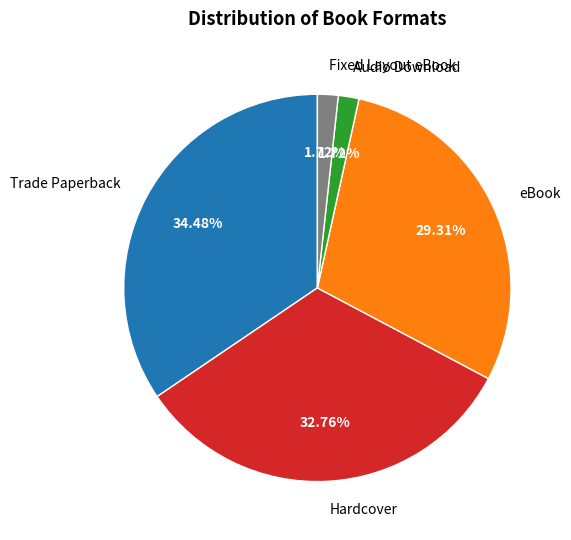

Is it true that eBook is 29% of the pie?

True